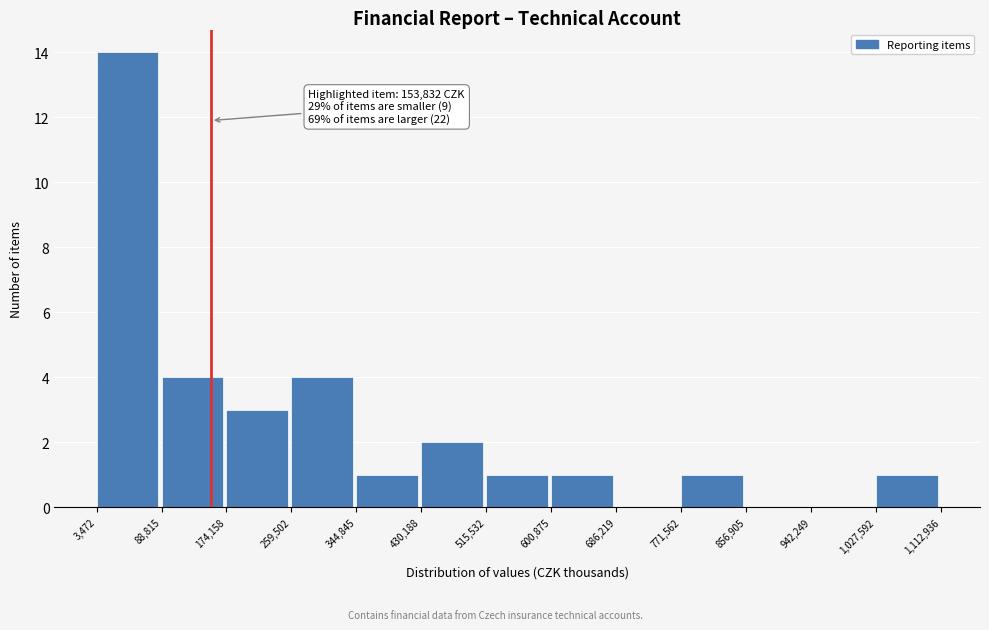

Over which range of the x-axis is the bar tallest?

3,472 to 88,815